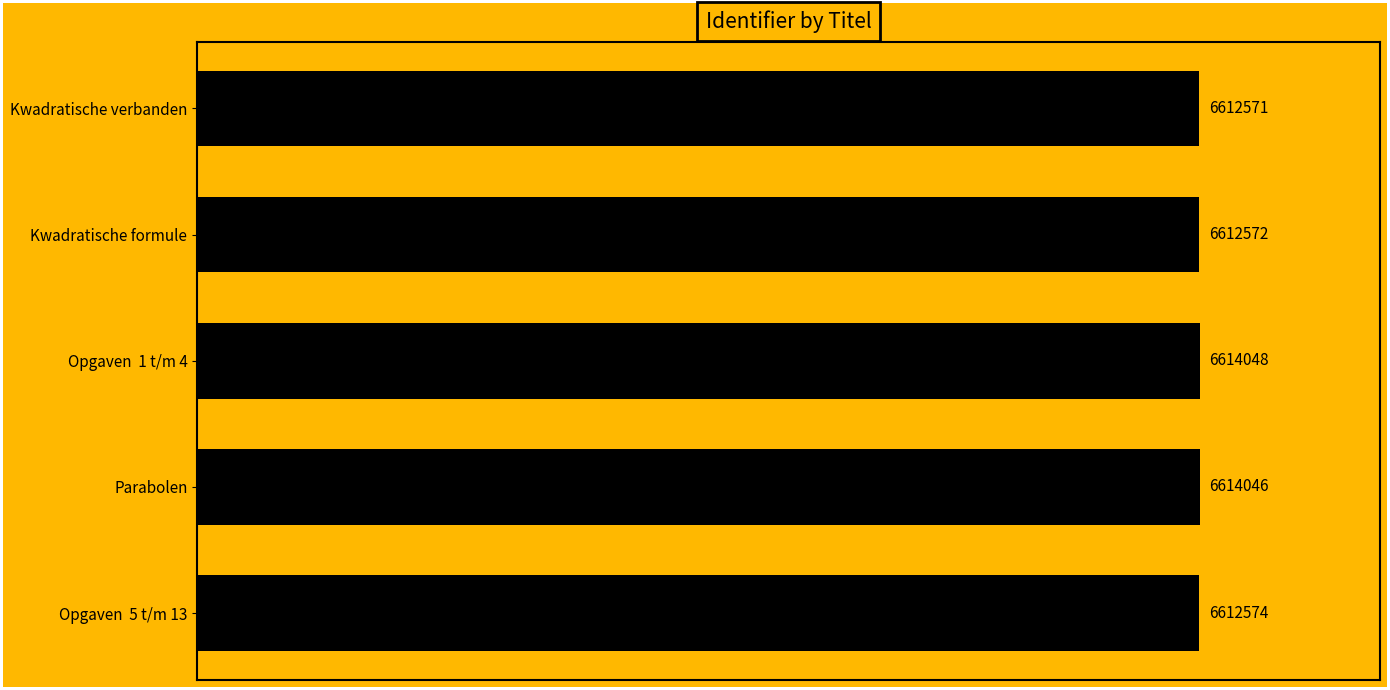

Rank the categories by value from lowest to highest.

Kwadratische verbanden, Kwadratische formule, Opgaven  5 t/m 13, Parabolen, Opgaven  1 t/m 4